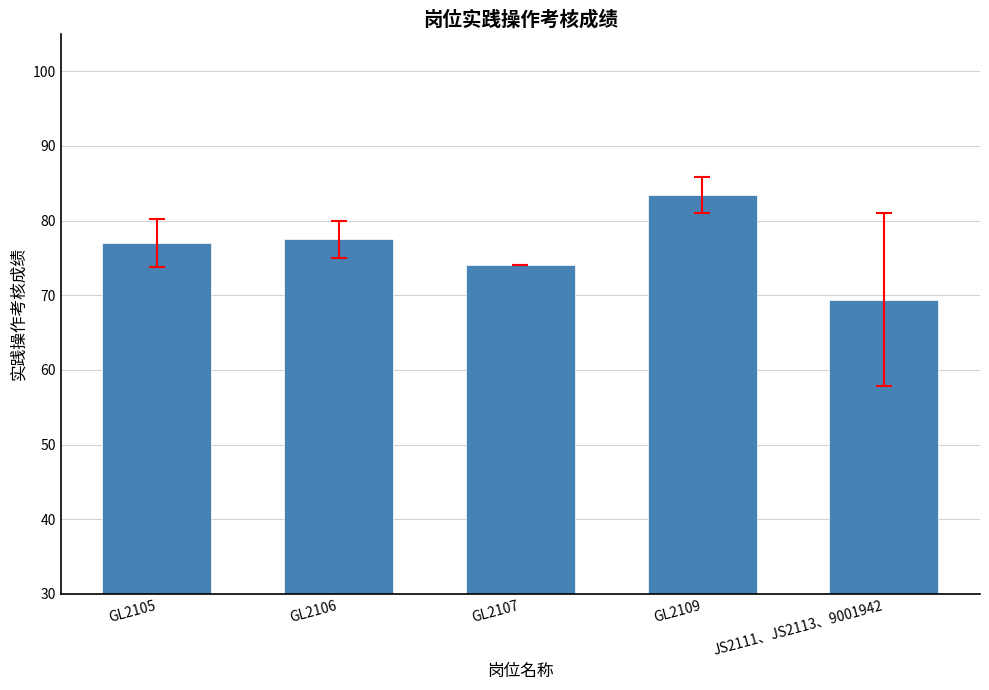

How many series are shown in this chart?

1